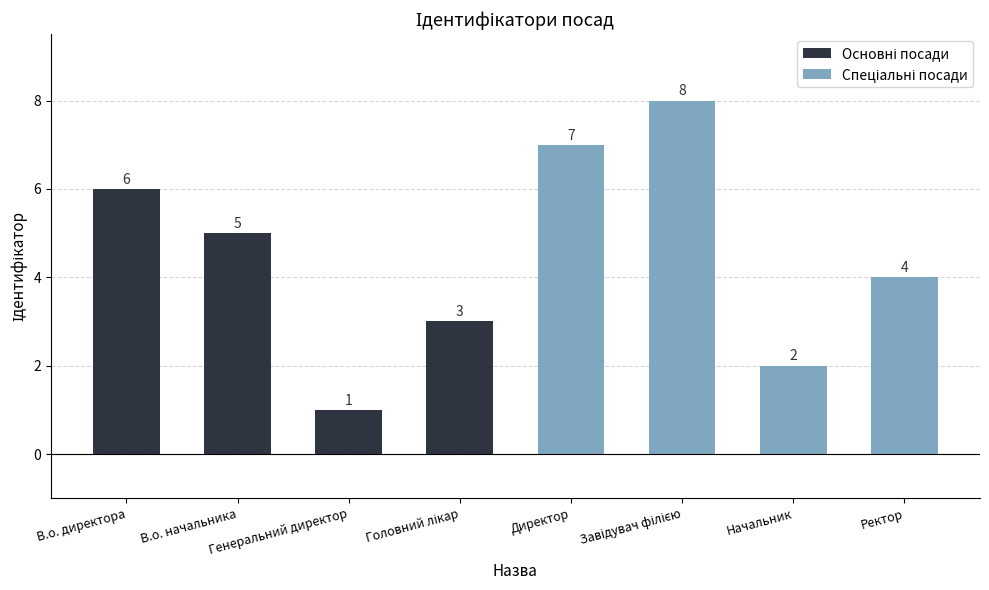

How many values in the Спеціальні посади series are below 7?

2